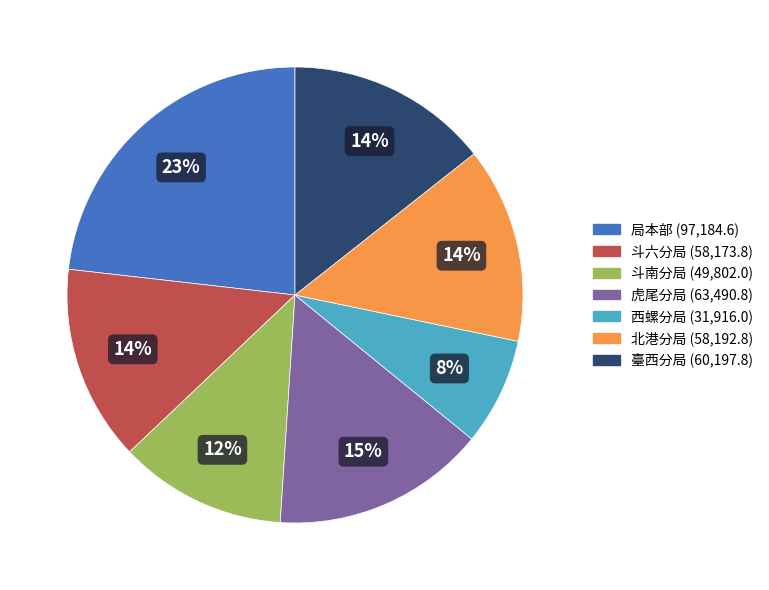

To the nearest percent, what portion does 斗六分局 represent?

14%